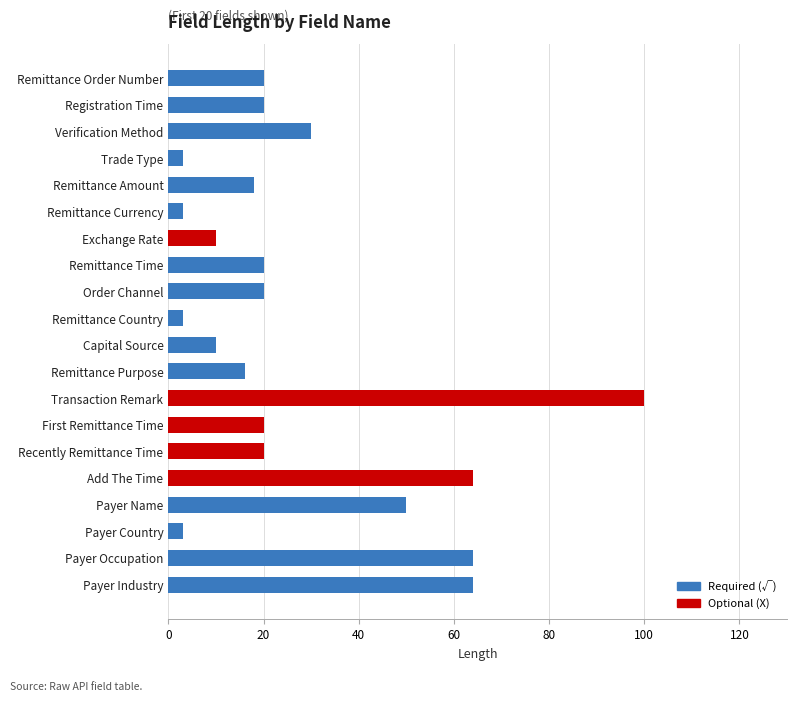

What is the difference between the maximum and second lowest values?

97